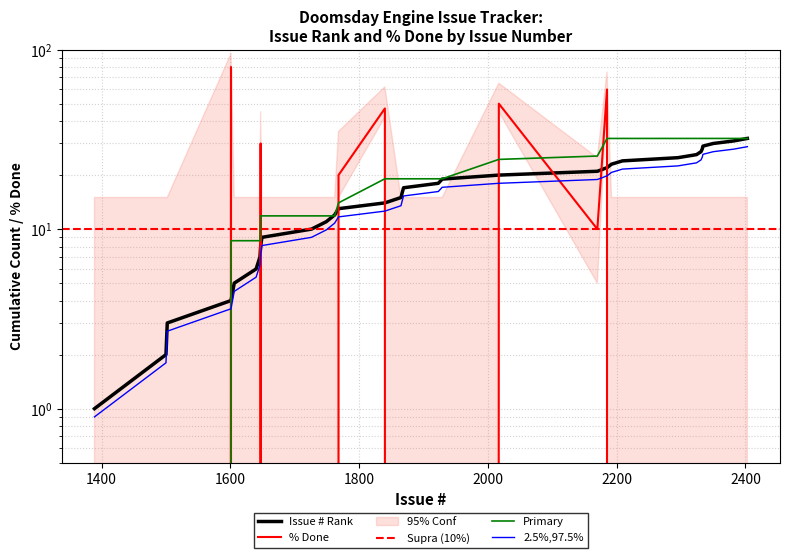

What is the value of the Issue # point at the 20th from the left?

10.8